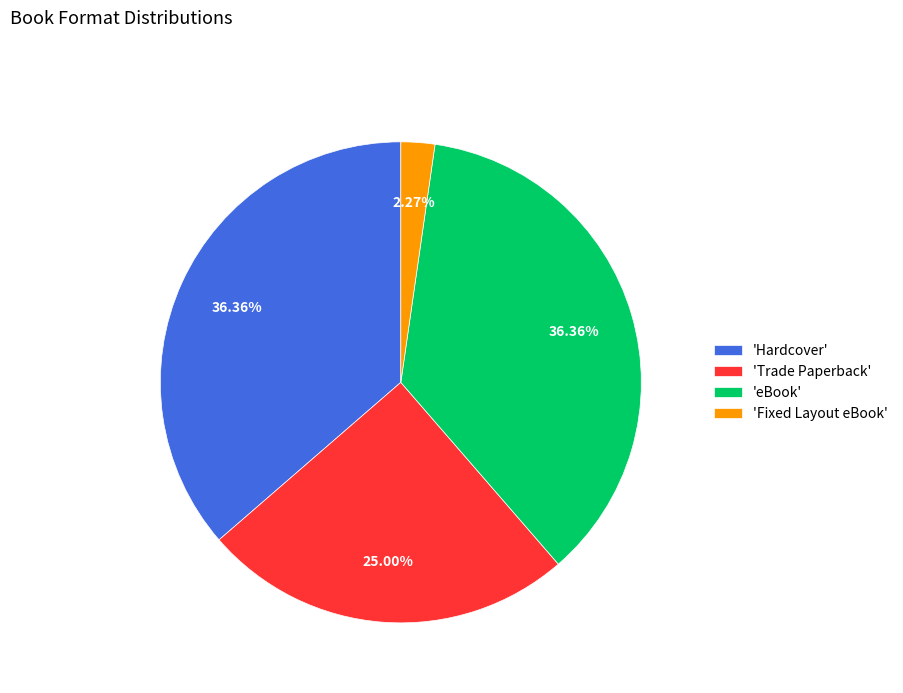

Approximately how many times larger is the value at 'eBook' compared to 'Hardcover'?

1.0